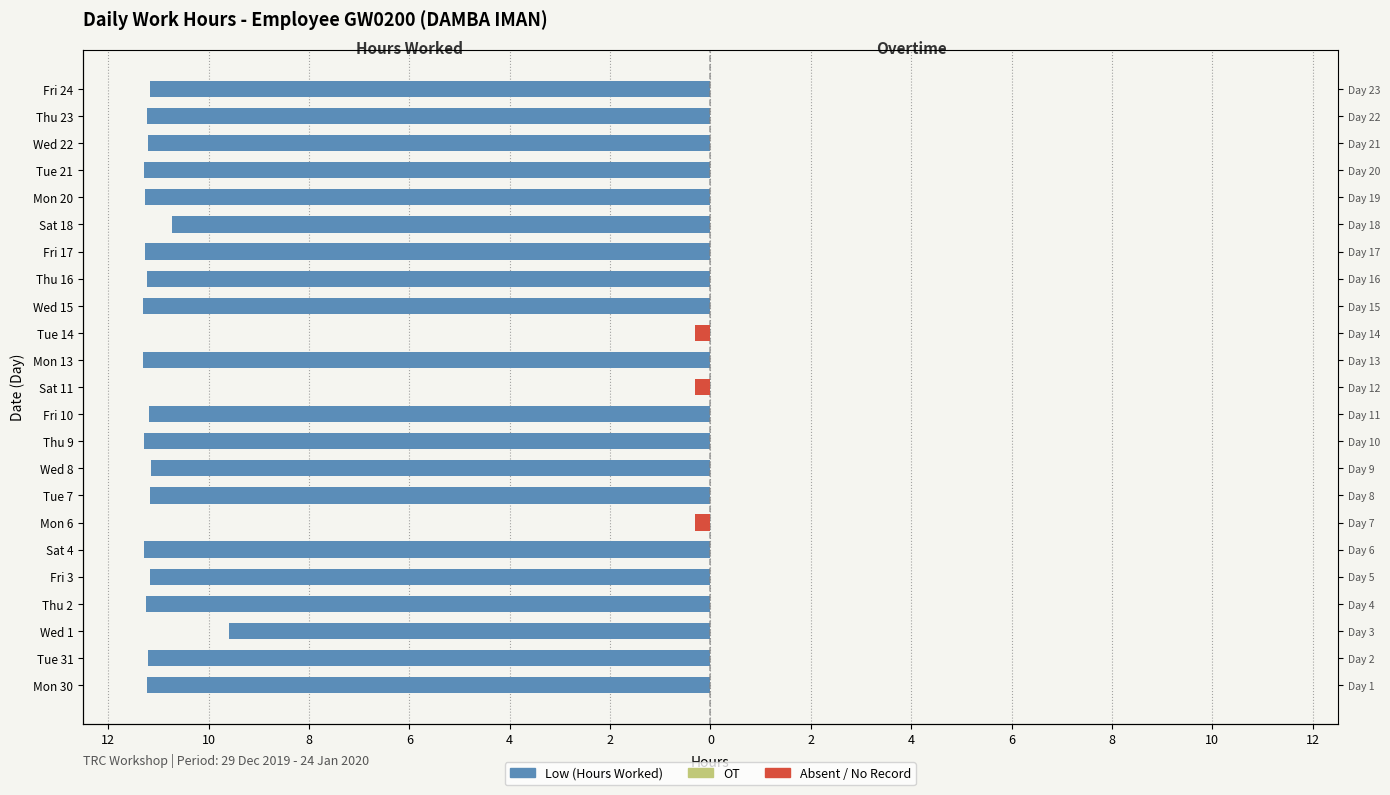

The value of Low (Hours Worked) at Wed 22 is -11.2. True or false?

True